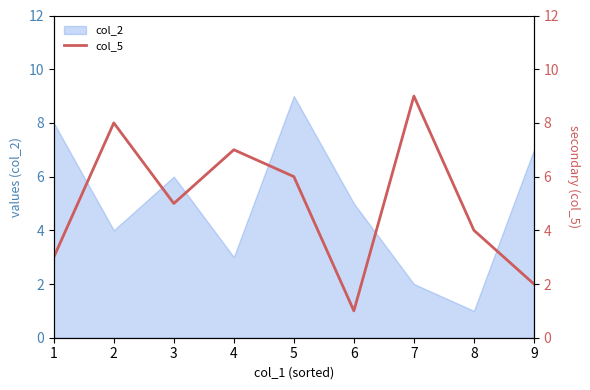

List the labels in order of col_2 value, smallest first.

8, 7, 4, 2, 6, 3, 9, 1, 5